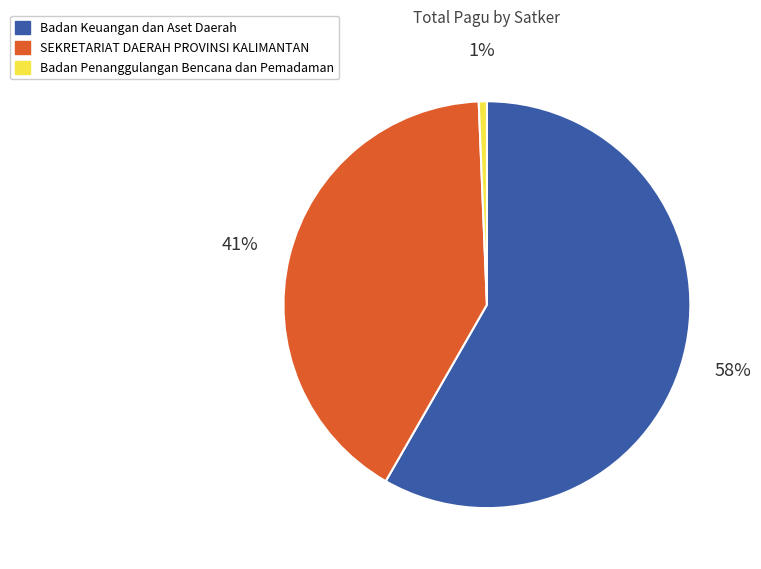

Which slice is the smallest?

Badan Penanggulangan Bencana dan Pemadaman